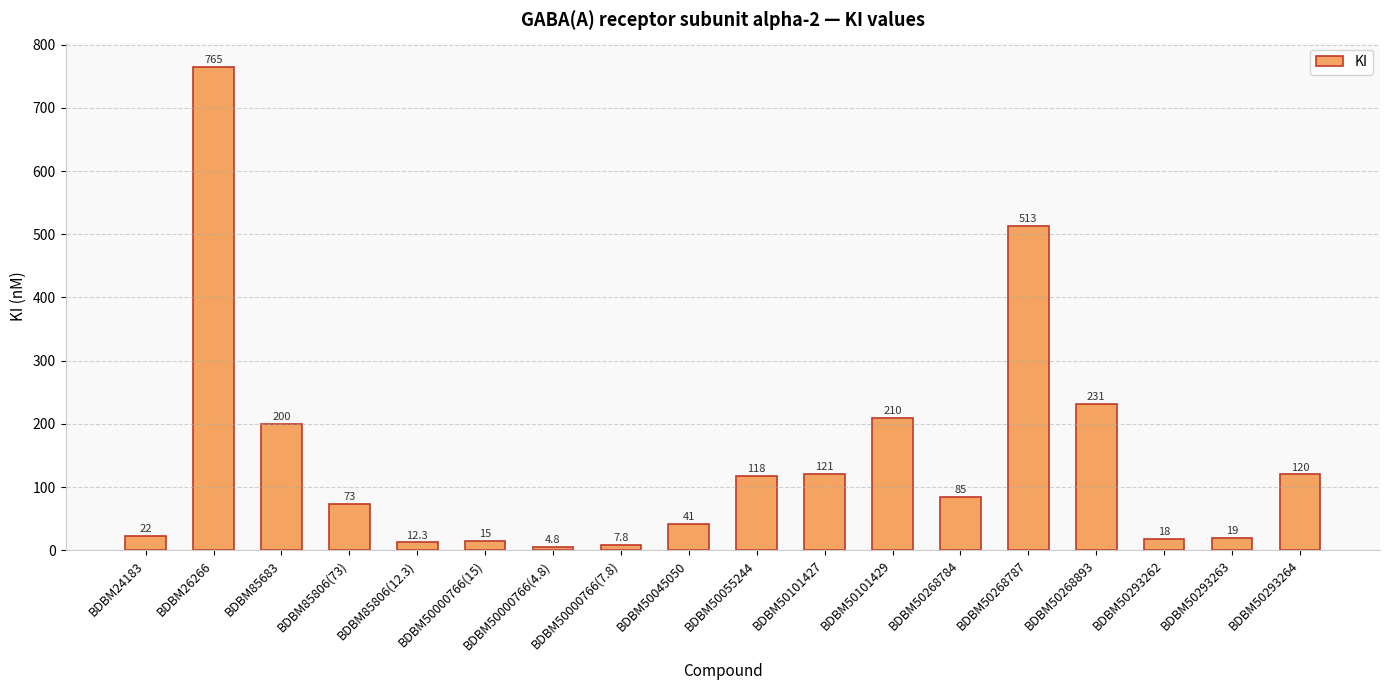

What is the minimum value shown in the chart?

4.8